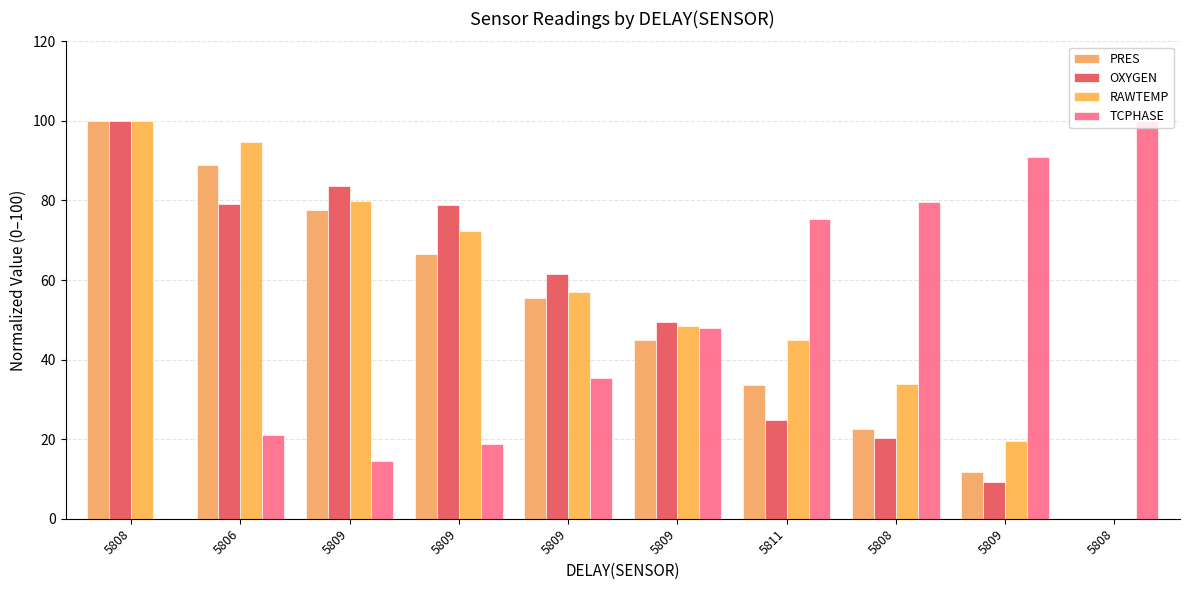

How many positive values does the OXYGEN series have?

9